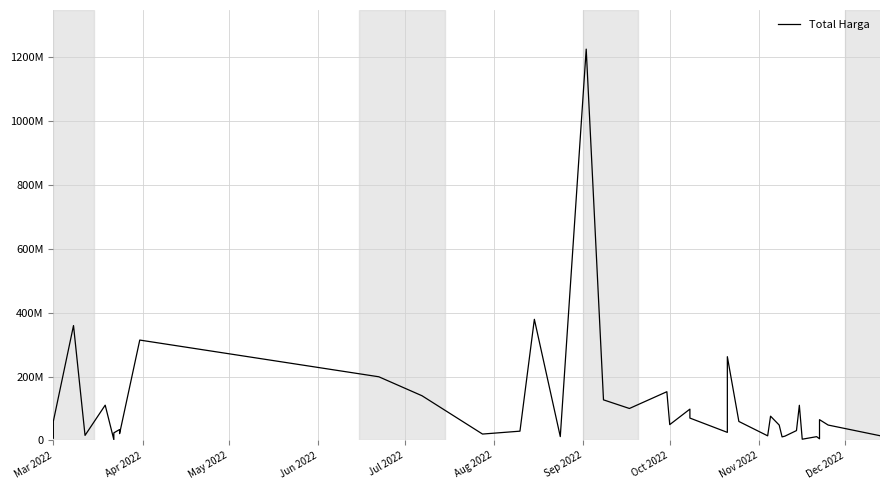

How many categories are shown in the chart?

40